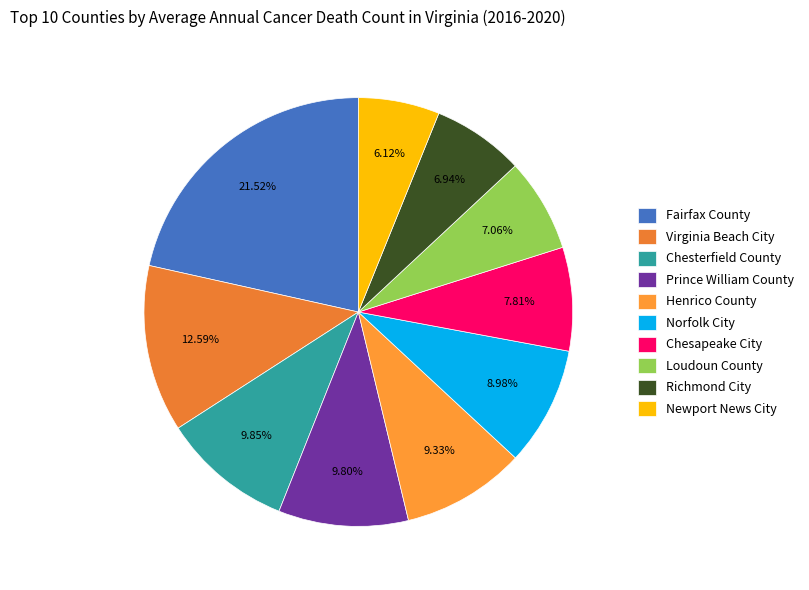

Does any single category account for the majority?

No